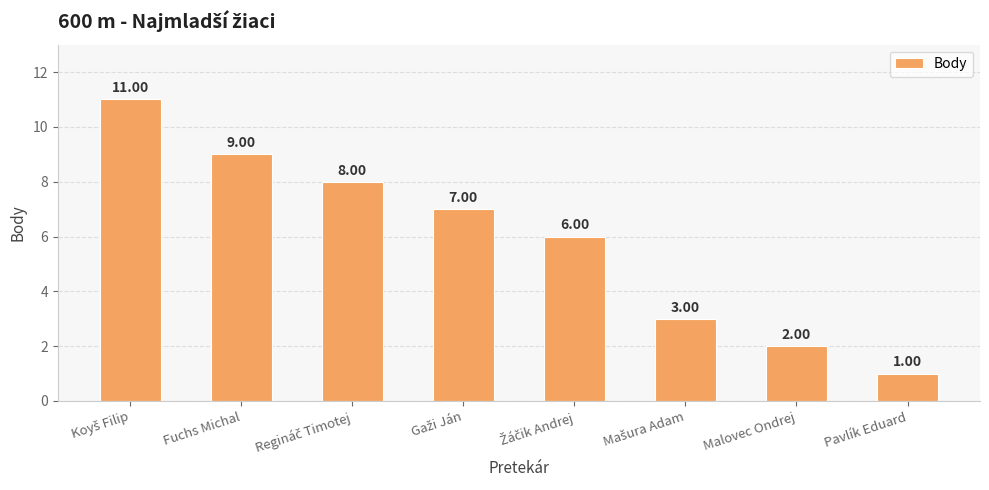

What is the sum of all values?

47